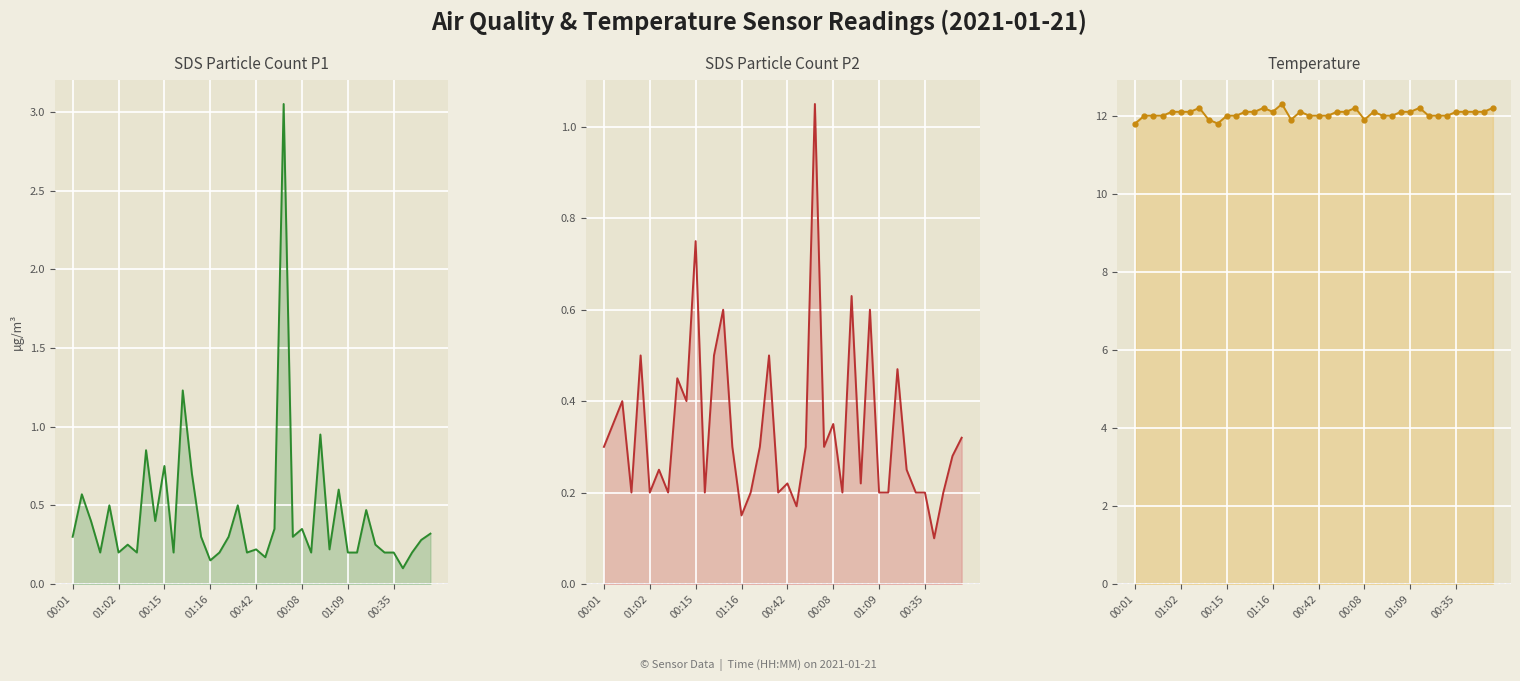

What is the spread (max minus min) of values at 9?

11.4